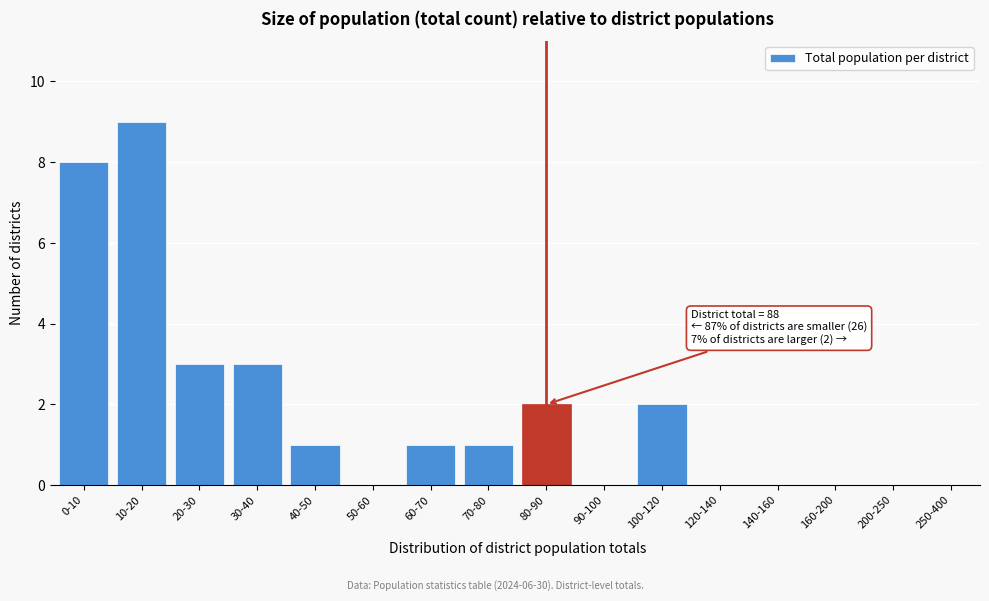

Reading left to right, extract all data points from this chart.

0-10=8	10-20=9	20-30=3	30-40=3	40-50=1	50-60=0	60-70=1	70-80=1	80-90=2	90-100=0	100-120=2	120-140=0	140-160=0	160-200=0	200-250=0	250-400=0